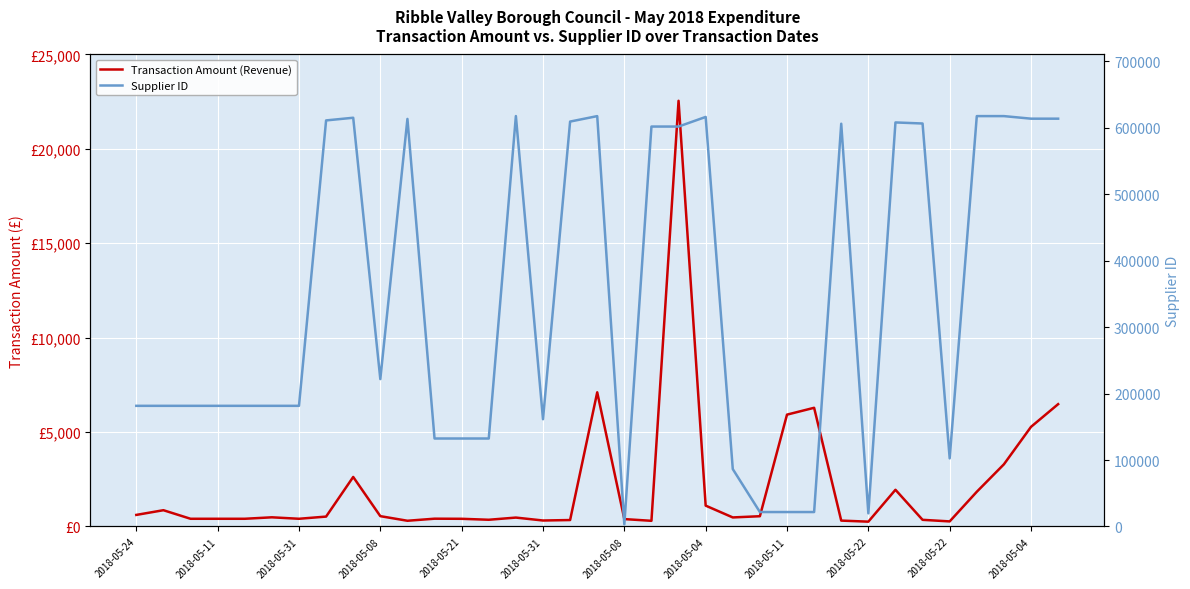

Which has a higher value, 2018-05-22 or 2018-05-11?

2018-05-11